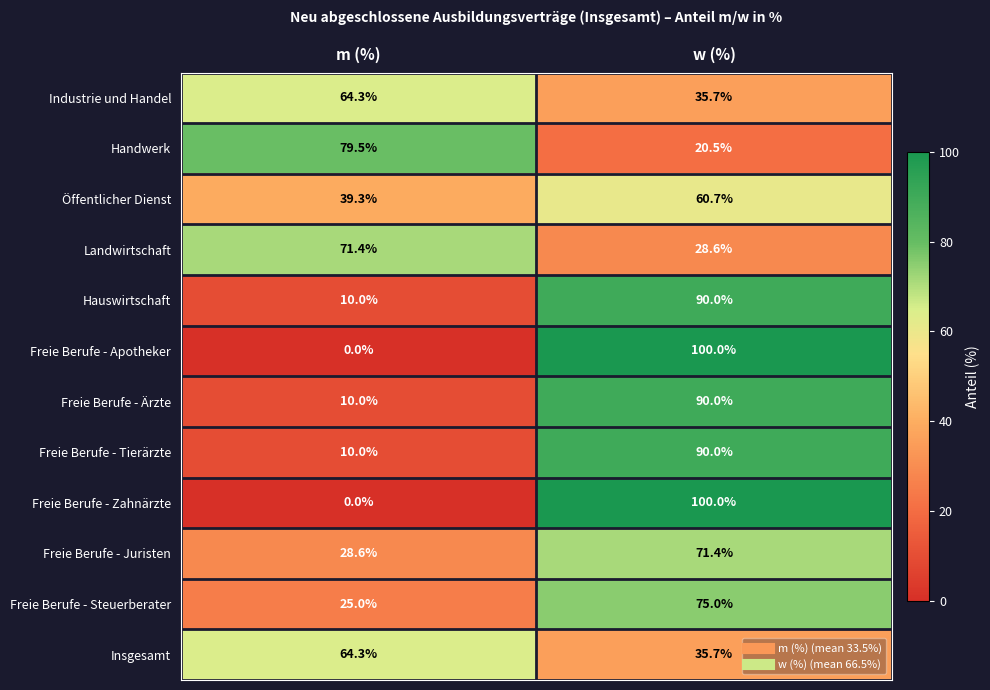

What is the difference between the Handwerk values at w (%) and m (%)?

59.0